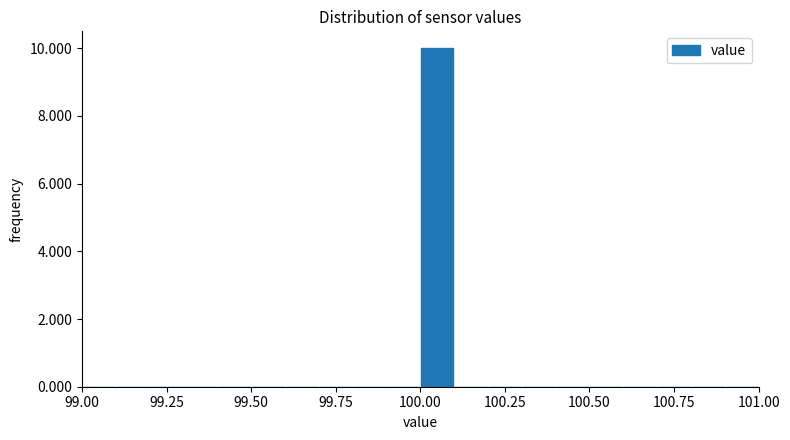

Read against the x-axis, roughly where is the centre of the tallest bar?

100.05